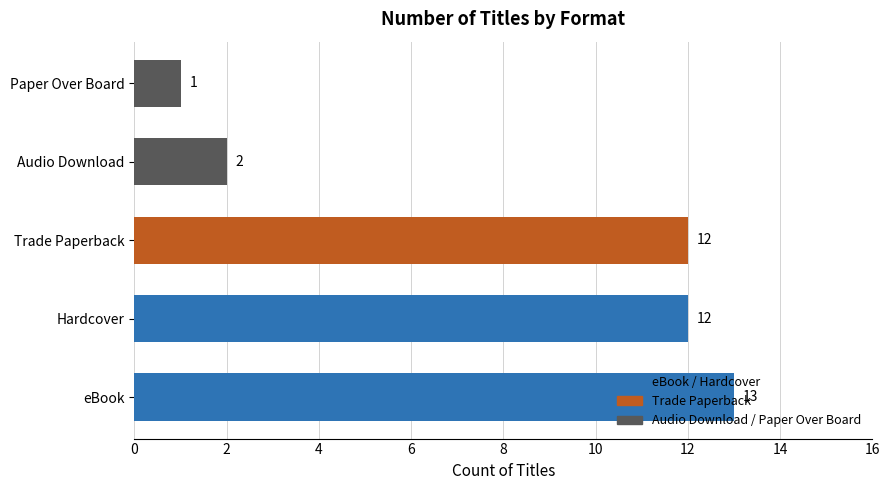

What is the ratio of the value at Hardcover to the value at eBook?

0.9